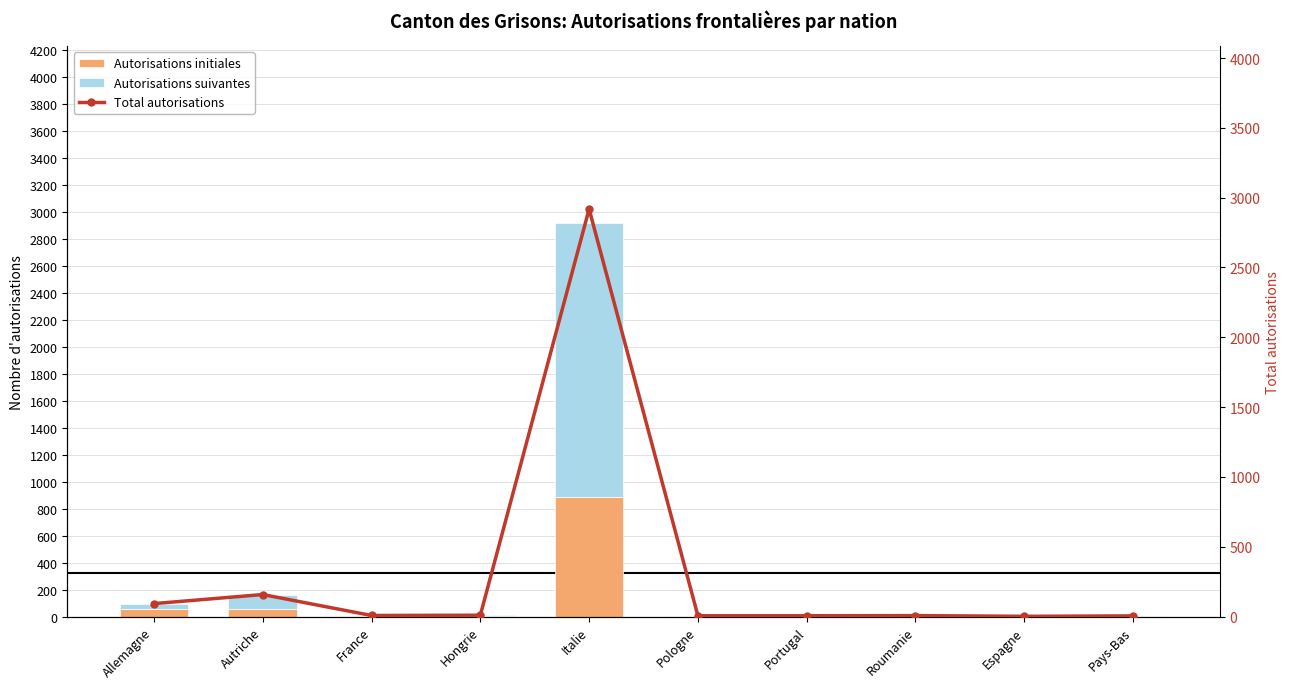

Which series has the largest range (max minus min)?

Total autorisations